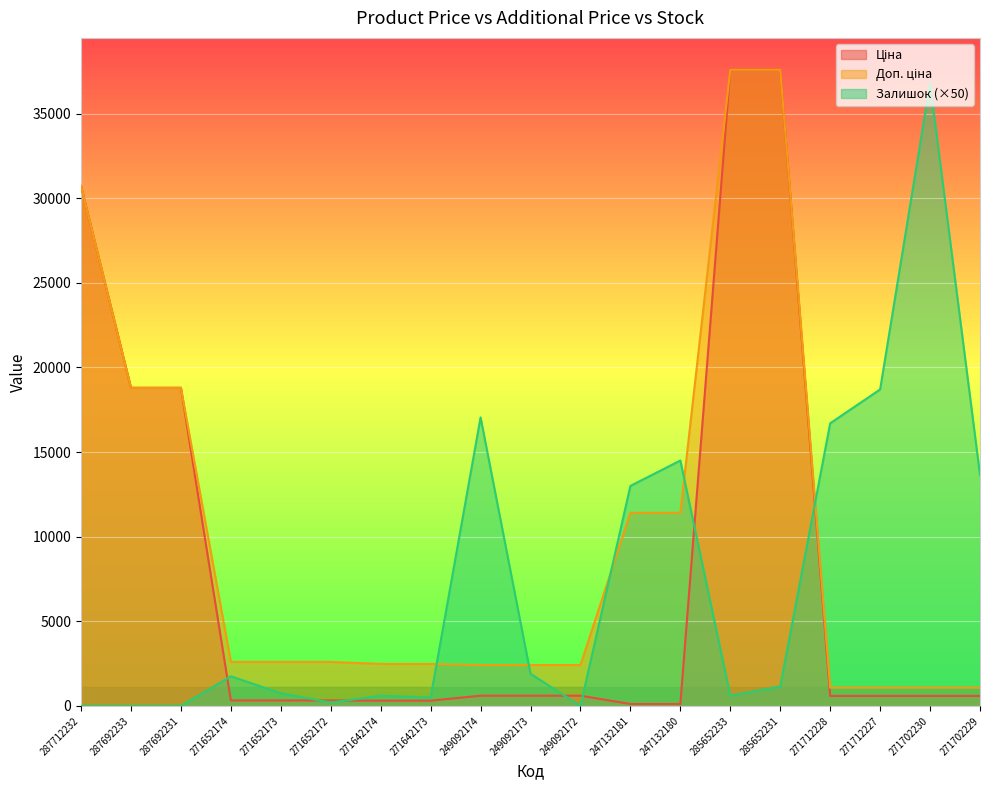

What is the maximum value shown in the chart?

37593.6